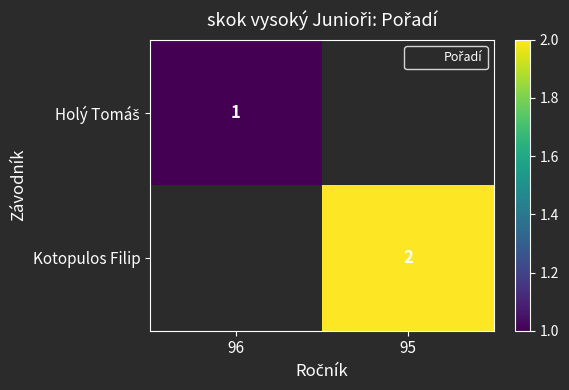

Is it true that Kotopulos Filip equals 2.0 at 95?

True